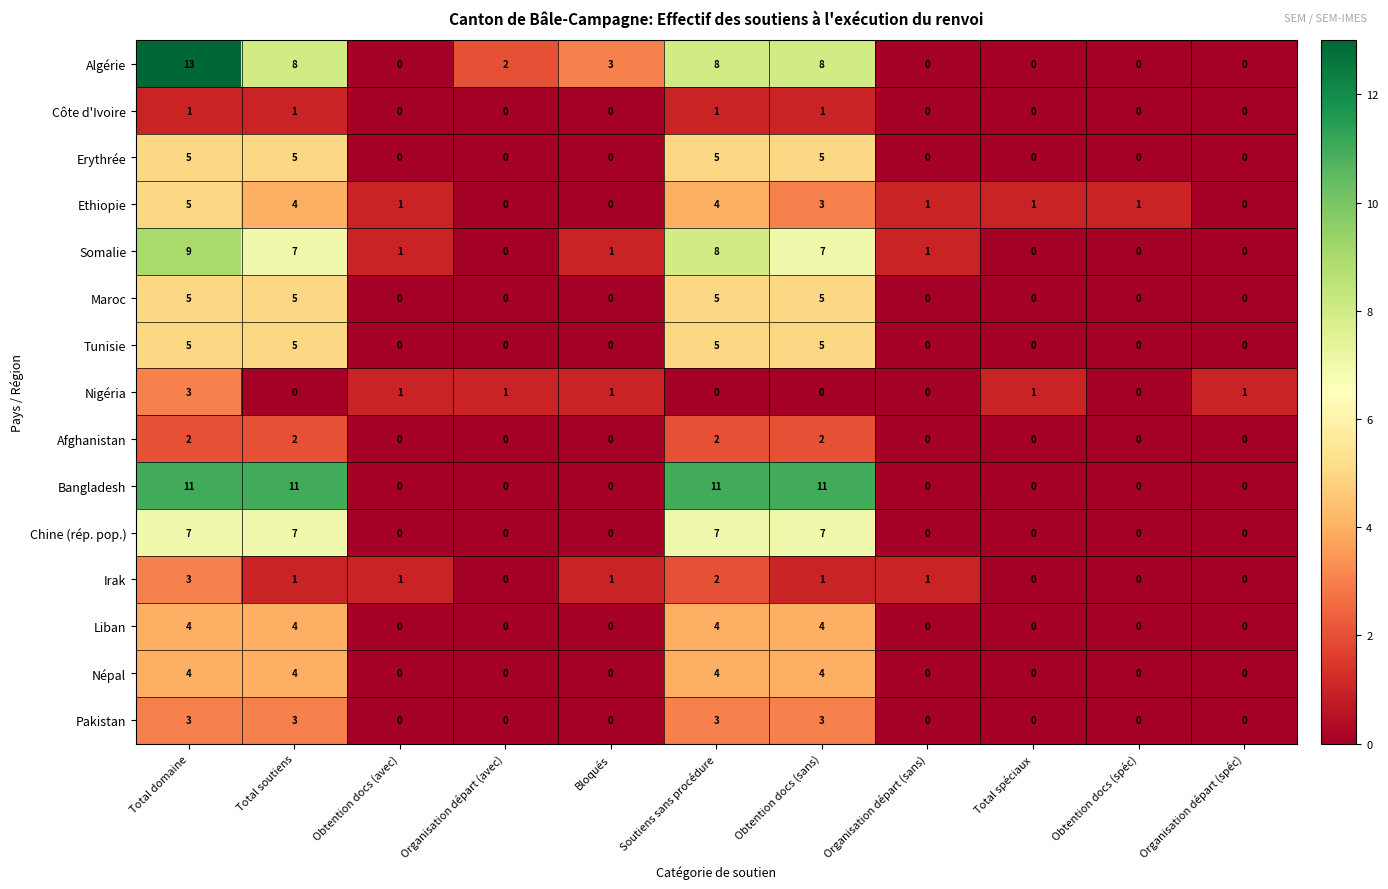

What is the difference between the highest and lowest values at Total spéciaux?

1